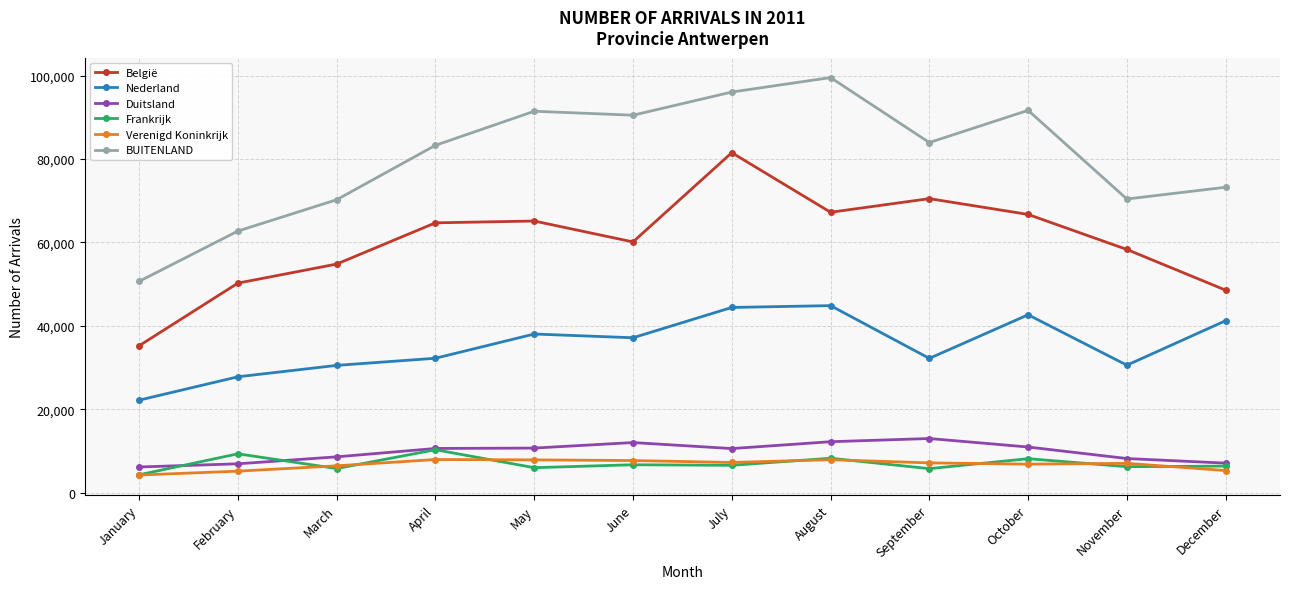

What is the difference between the BUITENLAND values at February and April?

20569